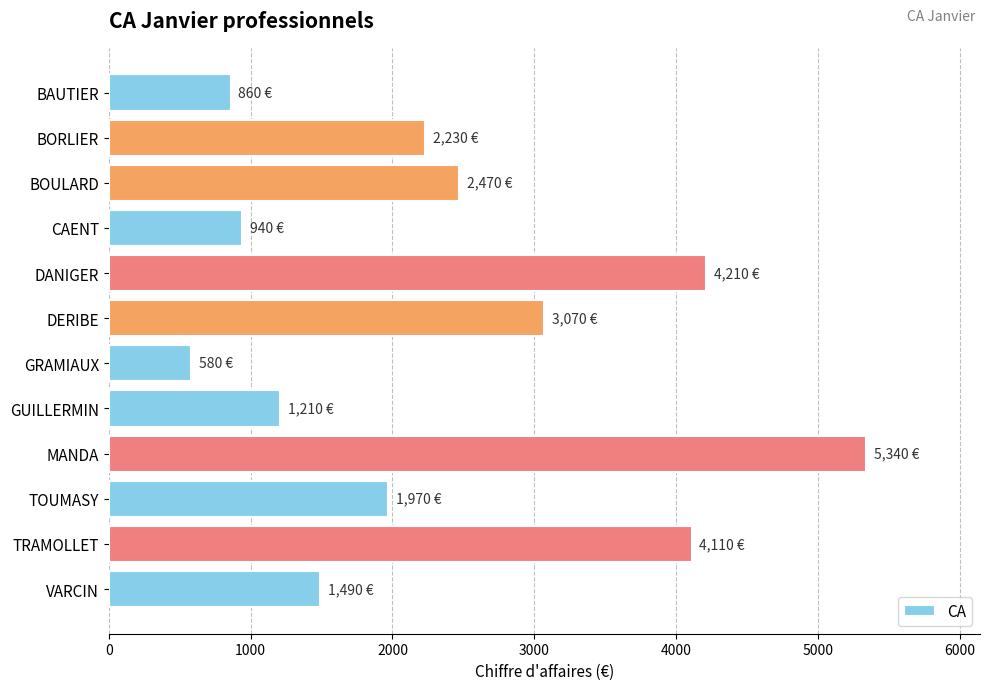

How many categories are shown in the chart?

12